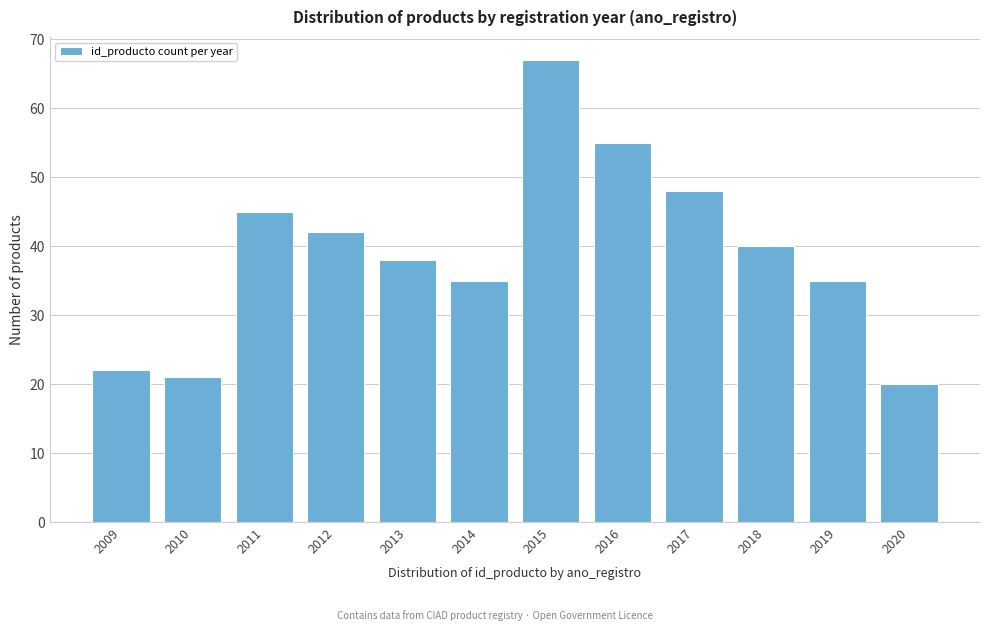

Reading left to right, list all the values displayed in this chart.

22	21	45	42	38	35	67	55	48	40	35	20